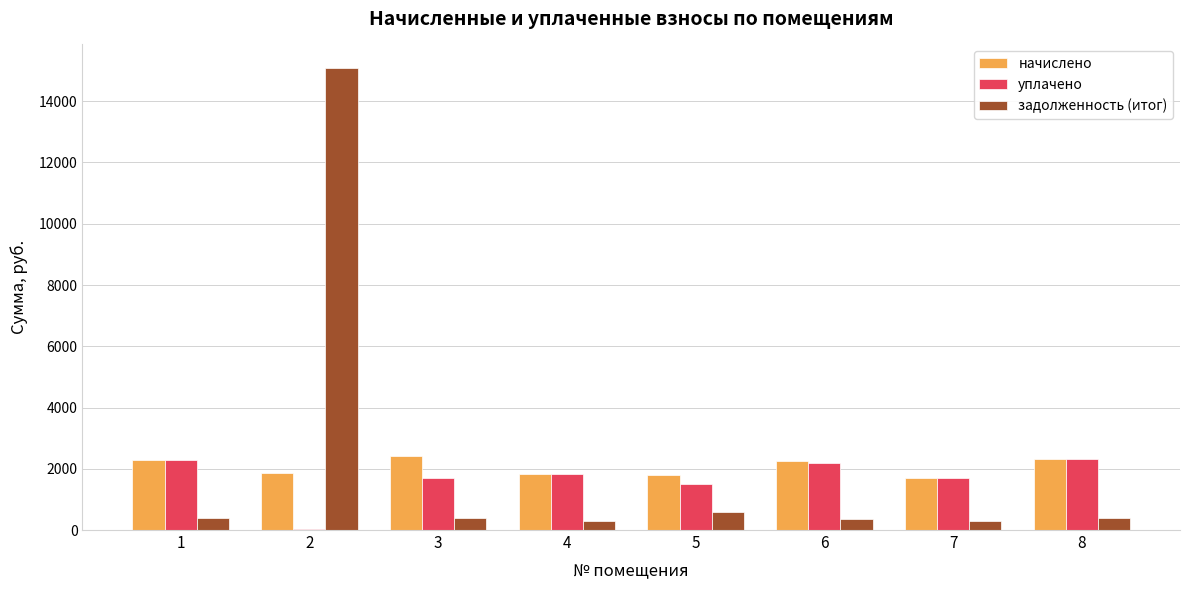

The value of уплачено at 6 is 2181.9. True or false?

True